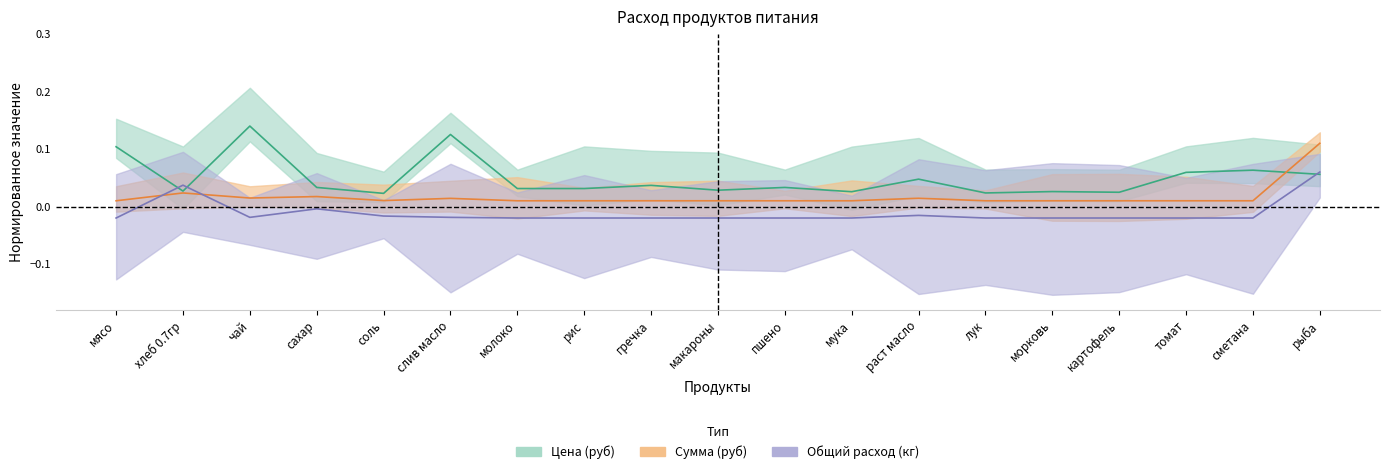

Reading right to left, what are all the values shown in this chart?

Цена (руб): рыба=0.1	сметана=0.1	томат=0.1	картофель=0.0	морковь=0.0	лук=0.0	раст масло=0.0	мука=0.0	пшено=0.0	макароны=0.0	гречка=0.0	рис=0.0	молоко=0.0	слив масло=0.1	соль=0.0	сахар=0.0	чай=0.1	хлеб 0.7гр=0.0	мясо=0.1
Сумма (руб): рыба=0.1	сметана=0.0	томат=0.0	картофель=0.0	морковь=0.0	лук=0.0	раст масло=0.0	мука=0.0	пшено=0.0	макароны=0.0	гречка=0.0	рис=0.0	молоко=0.0	слив масло=0.0	соль=0.0	сахар=0.0	чай=0.0	хлеб 0.7гр=0.0	мясо=0.0
Общий расход (кг): рыба=0.1	сметана=-0.0	томат=-0.0	картофель=-0.0	морковь=-0.0	лук=-0.0	раст масло=-0.0	мука=-0.0	пшено=-0.0	макароны=-0.0	гречка=-0.0	рис=-0.0	молоко=-0.0	слив масло=-0.0	соль=-0.0	сахар=-0.0	чай=-0.0	хлеб 0.7гр=0.0	мясо=-0.0